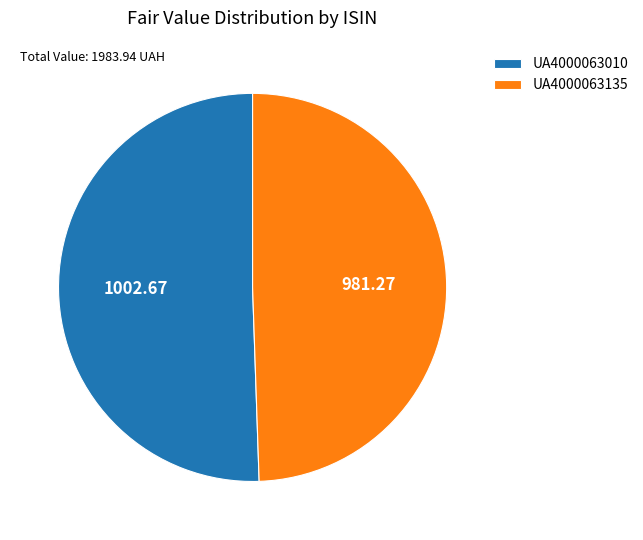

How many slices are in this pie chart?

2